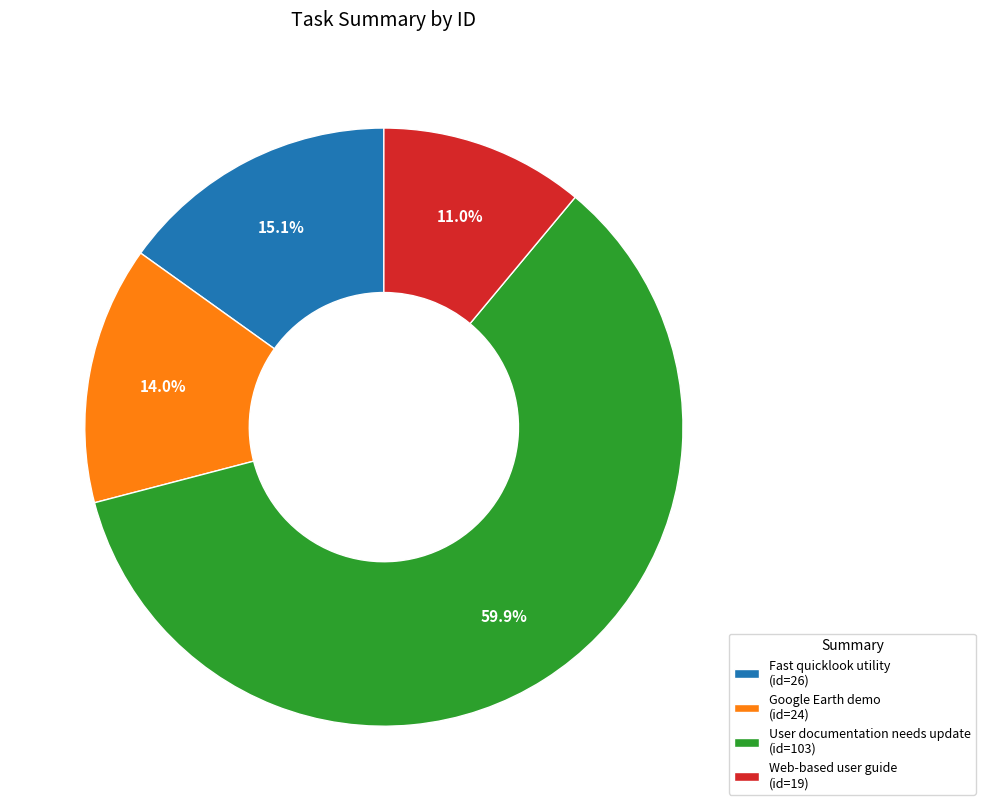

Which has a higher value, User documentation needs update or Web-based user guide?

User documentation needs update